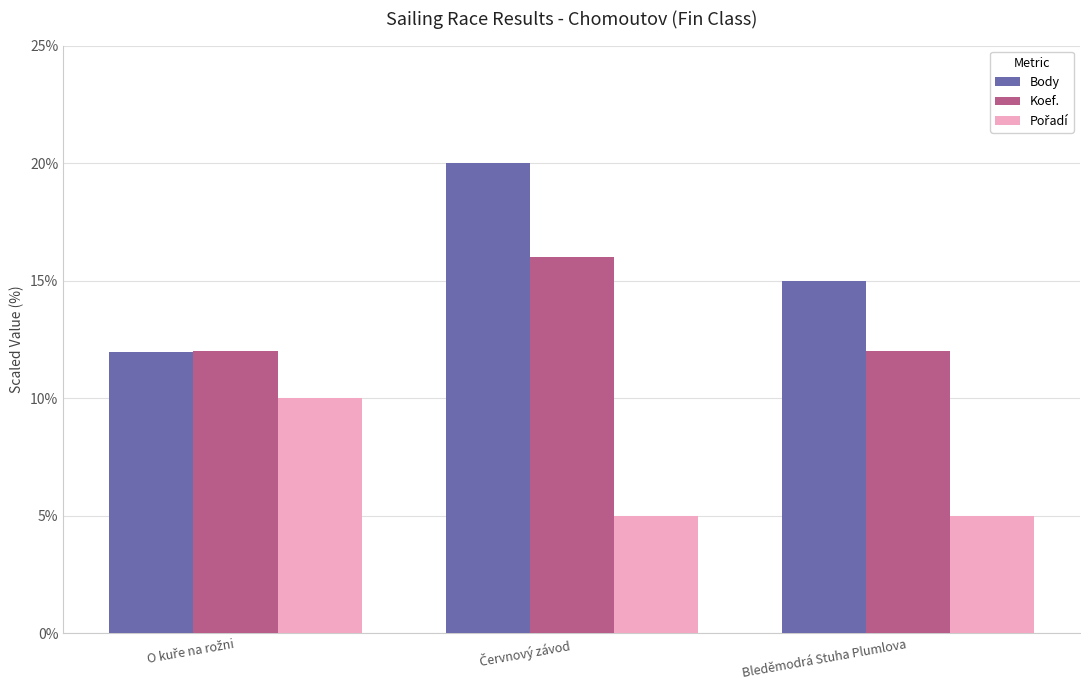

Which series has the largest total across all categories?

Body